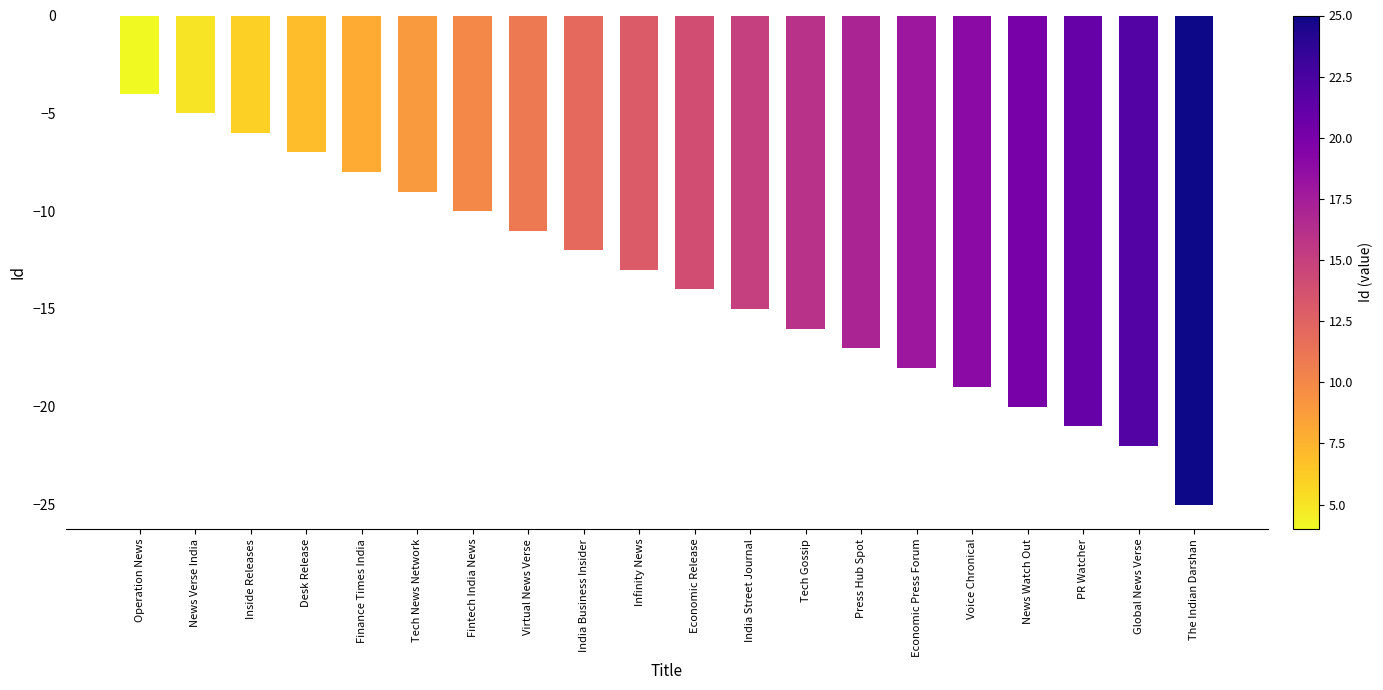

True or false: the data shows -7 at Economic Press Forum.

False